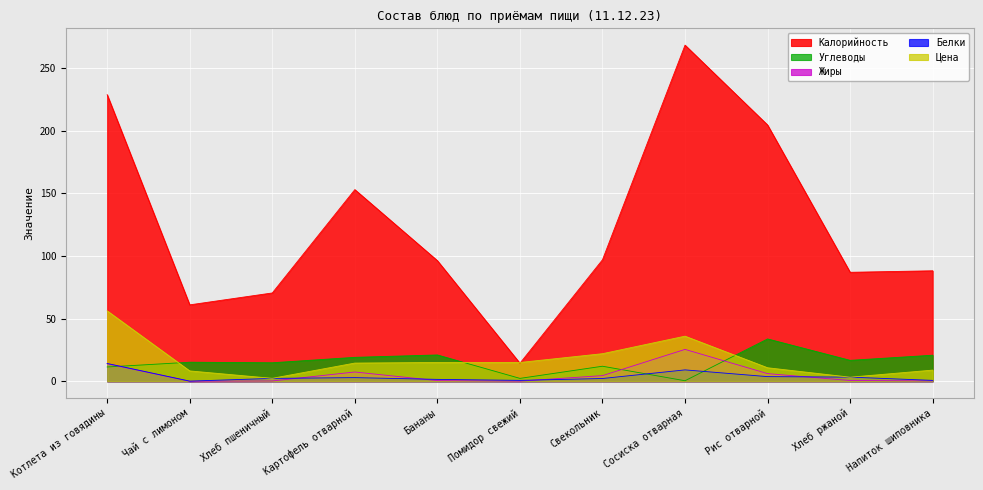

Is the value of Углеводы at Котлета из говядины greater than the value of Цена at Хлеб пшеничный?

Yes